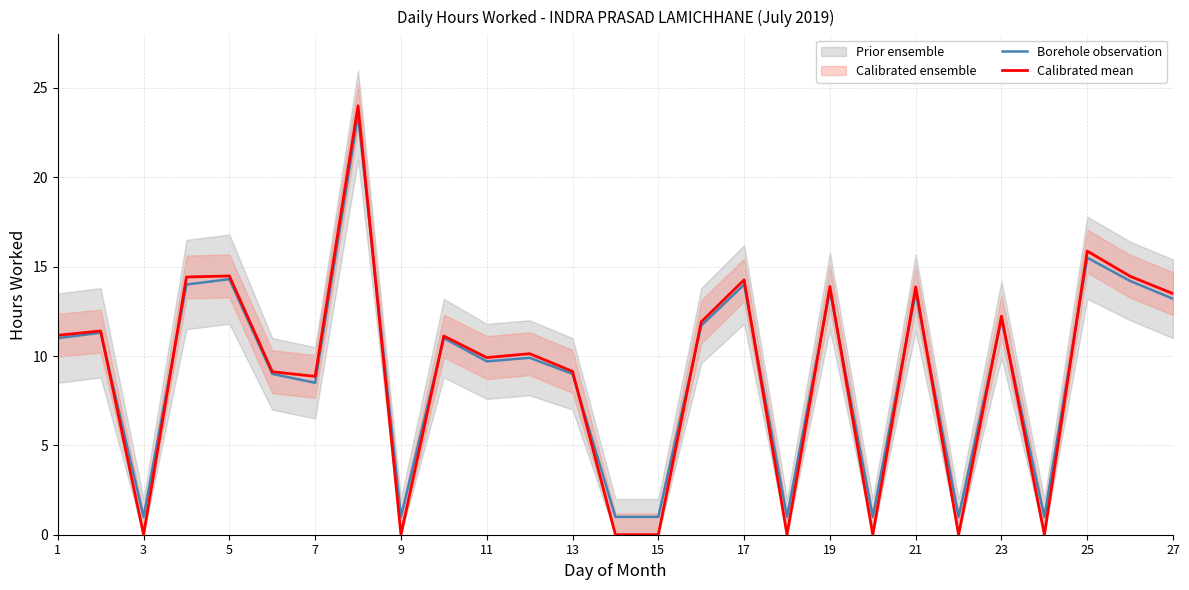

List the series in order of their overall mean, highest first.

Borehole observation, Calibrated mean